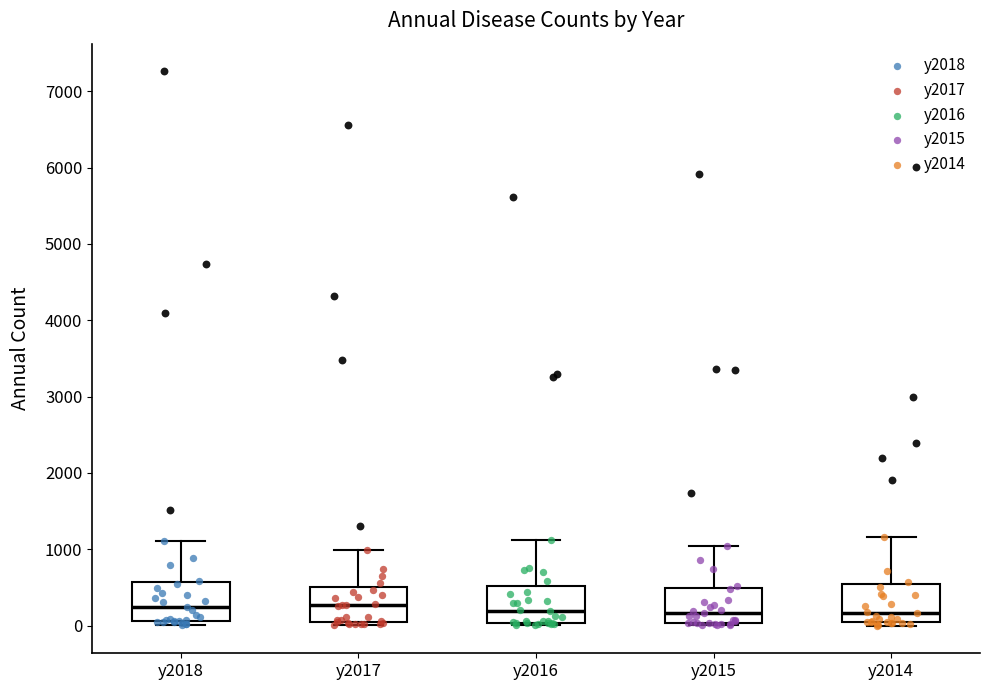

Reading left to right, read every box against the y-axis: the position of its median line, the range the box covers, and the ends of its whiskers. The values are not printed on the chart, so give them approximately, as read against the axis.

y2018: median 200, box 100 to 600, whiskers 0 to 1100
y2017: median 300, box 0 to 500, whiskers 0 (just below the box's lower edge) to 1000
y2016: median 200, box 0 to 500, whiskers 0 to 1100
y2015: median 200, box 0 to 500, whiskers 0 (just below the box's lower edge) to 1000
y2014: median 200, box 0 to 500, whiskers 0 (just below the box's lower edge) to 1200